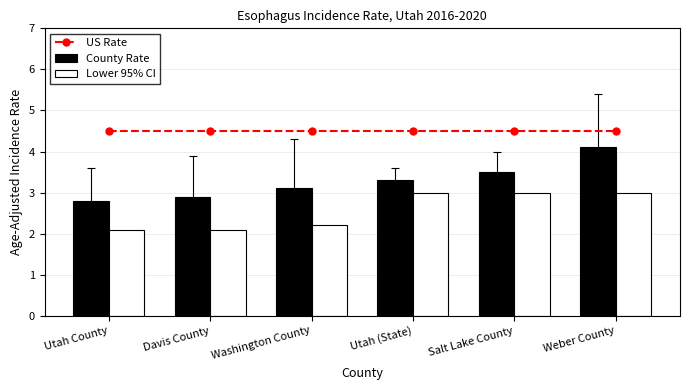

Is the value of County Rate at Washington County greater than the value of Lower 95% CI at Washington County?

Yes